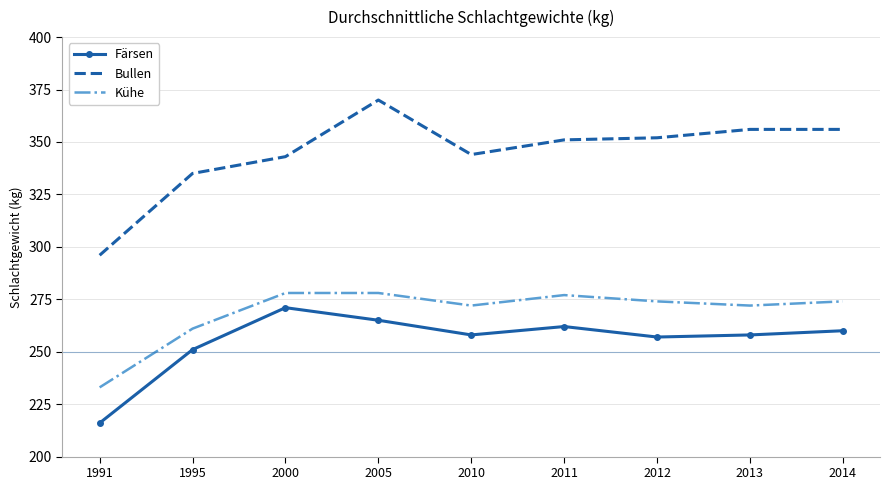

Is it true that Färsen equals 89 at 2013?

False